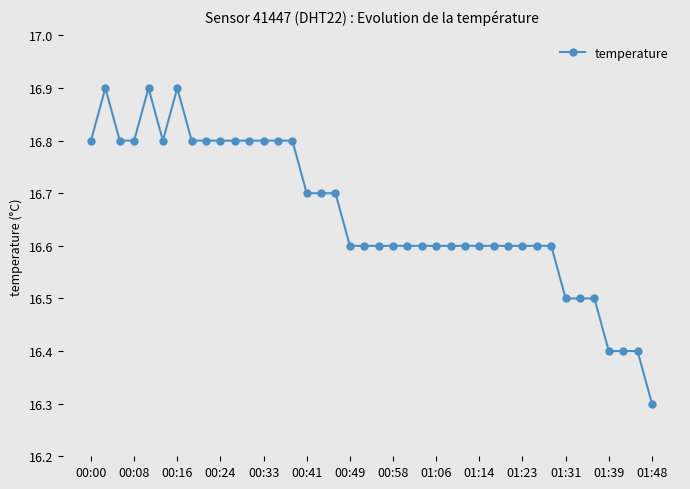

Reading right to left, transcribe all the data shown in this chart.

16.3	16.4	16.4	16.4	16.5	16.5	16.5	16.6	16.6	16.6	16.6	16.6	16.6	16.6	16.6	16.6	16.6	16.6	16.6	16.6	16.6	16.6	16.7	16.7	16.7	16.8	16.8	16.8	16.8	16.8	16.8	16.8	16.8	16.9	16.8	16.9	16.8	16.8	16.9	16.8